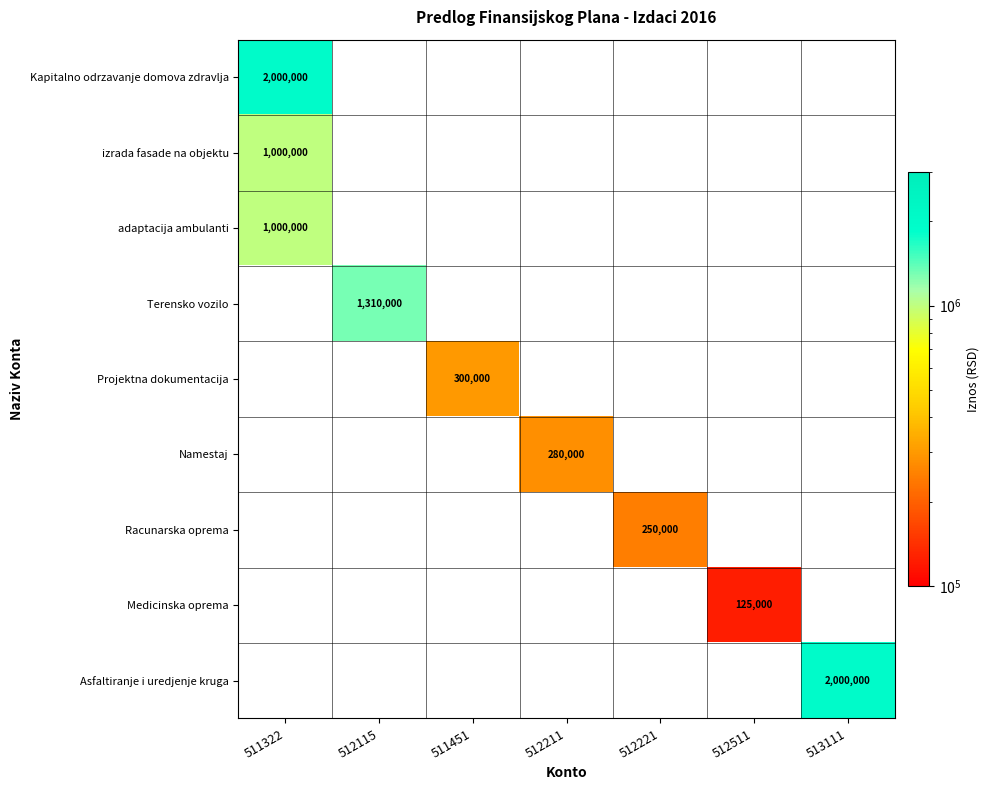

The value of Terensko vozilo at 512115 is 697762. True or false?

False